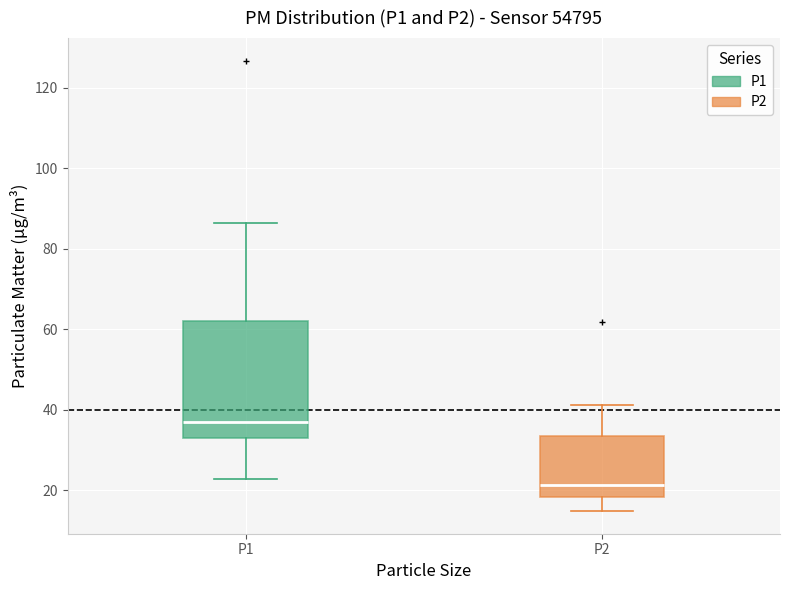

Reading left to right, transcribe this box plot: for each box, give where its median line is, the range the box spans, and where its two whiskers end, as read against the y-axis. The values are not printed on the chart, so give them approximately, as read against the axis.

P1: median 38, box 32 to 62, whiskers 22 to 86
P2: median 22, box 18 to 34, whiskers 14 to 42